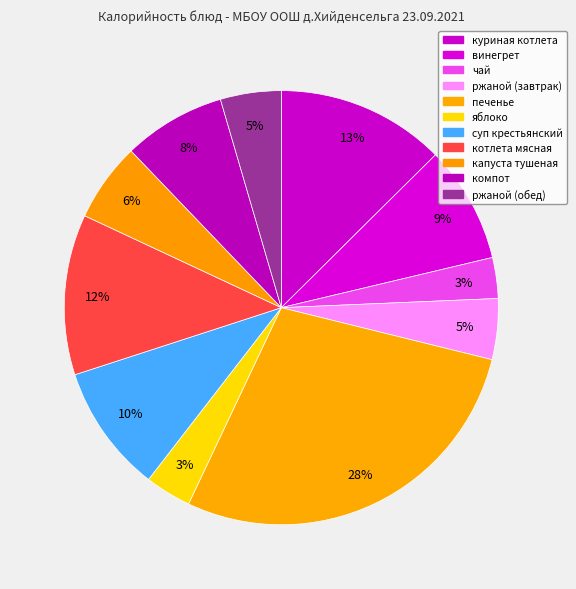

Count the number of slices in the pie.

11